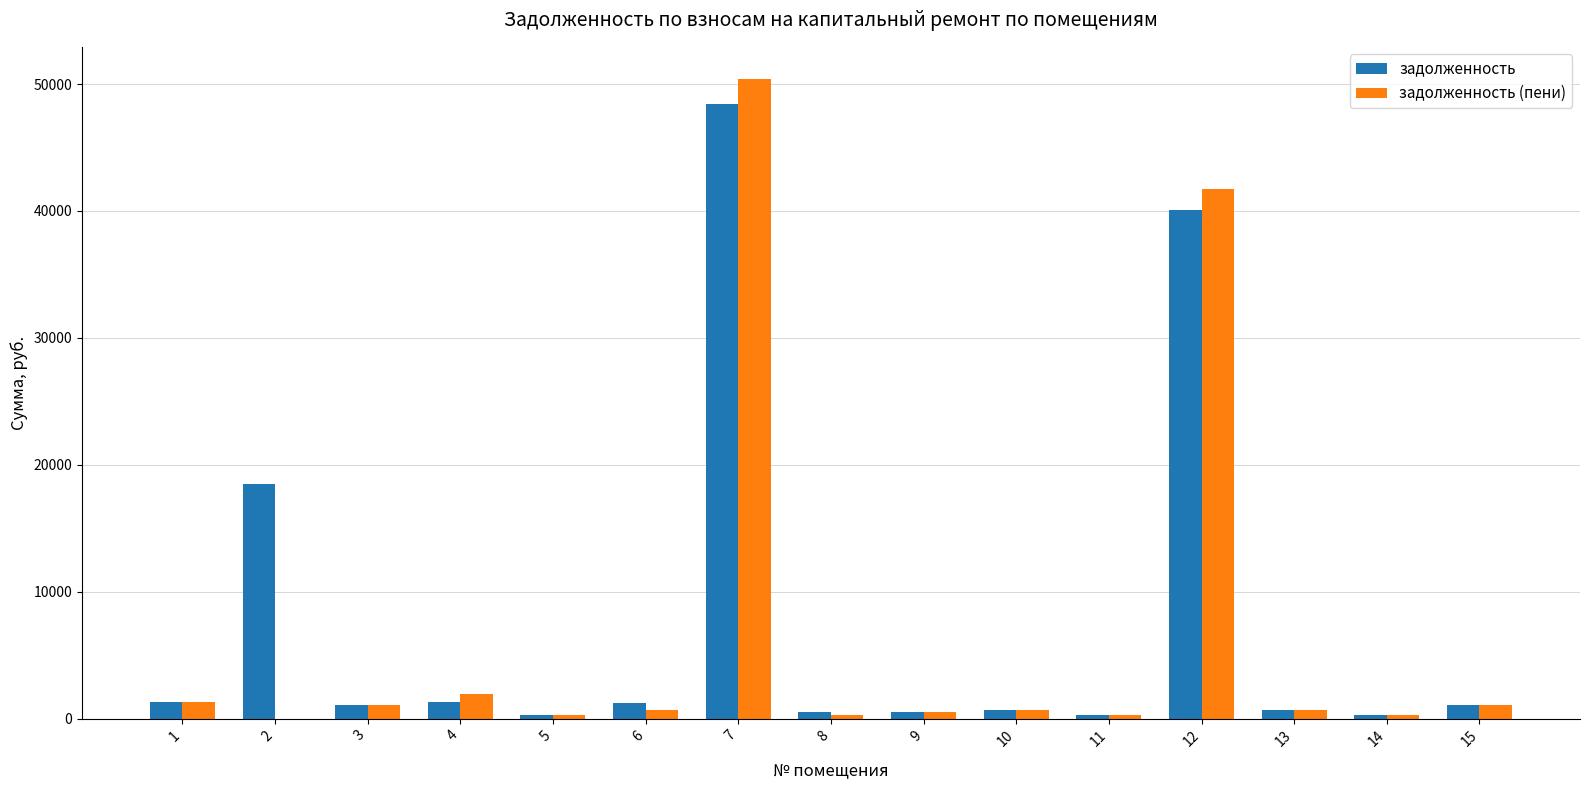

At which category is the sum across all series the highest?

7